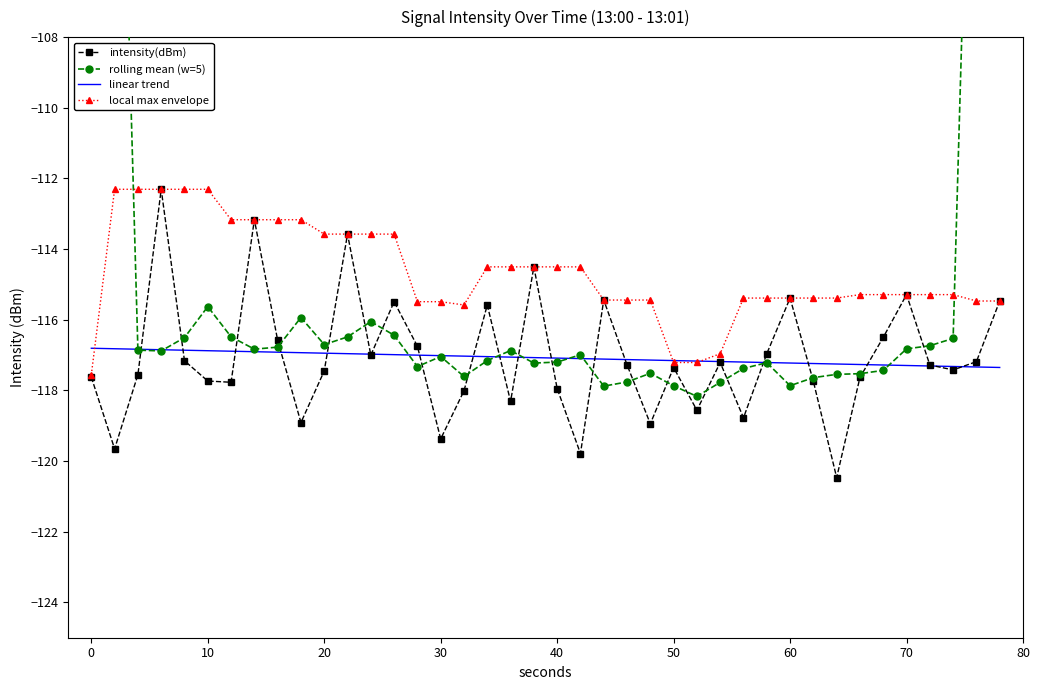

How many values in the rolling mean (w=5) series are below -116?

34